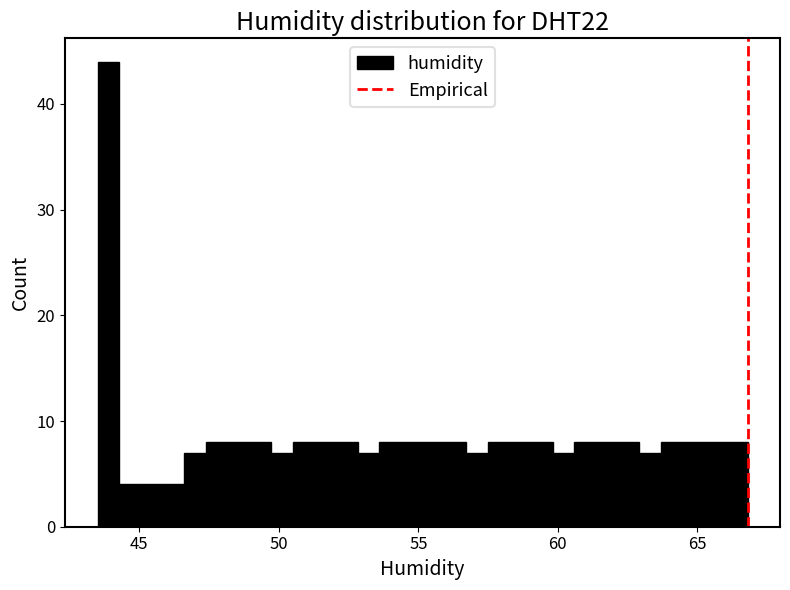

Around what value on the x-axis is the tallest bar? Give the approximate position of its centre, as read against the axis.

44.0